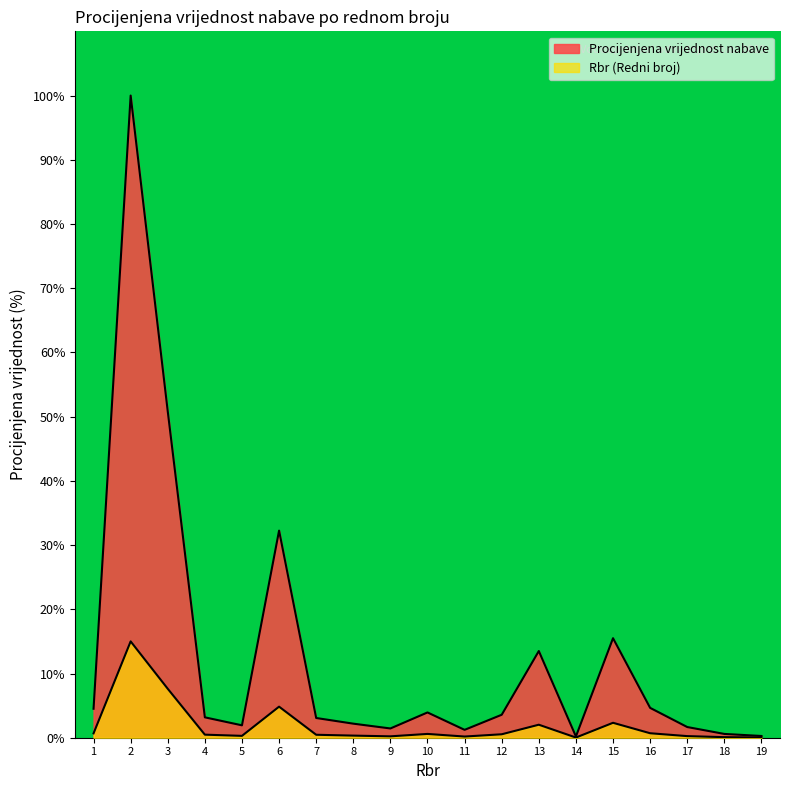

The chart shows a value of 2.5 at 1. True or false?

False